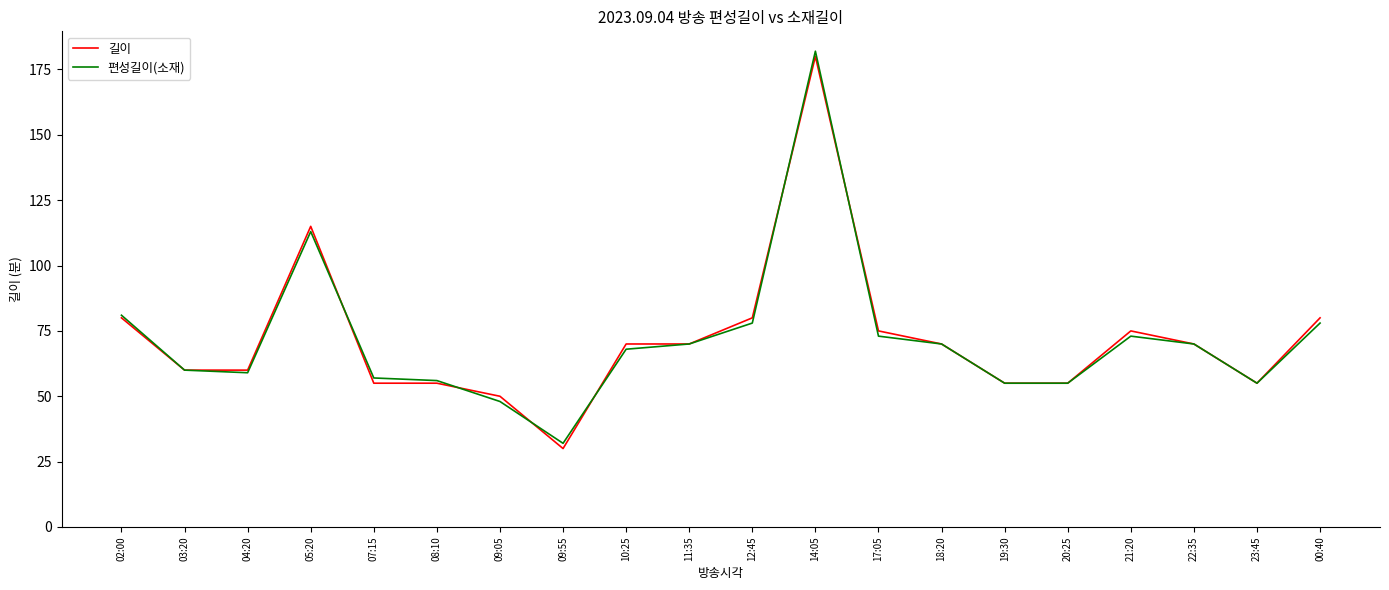

At which label does 편성길이(소재) reach its minimum?

09:55